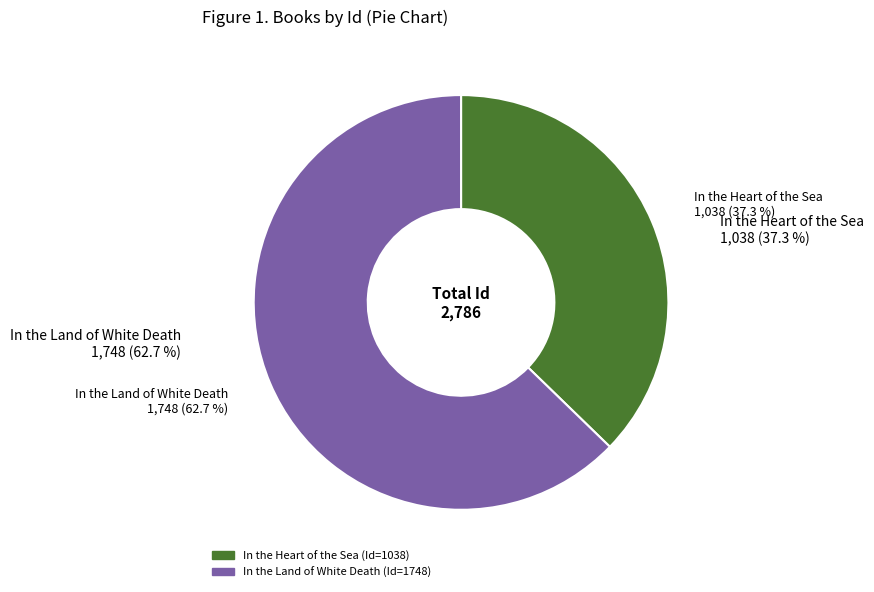

How many segments does this pie chart have?

2